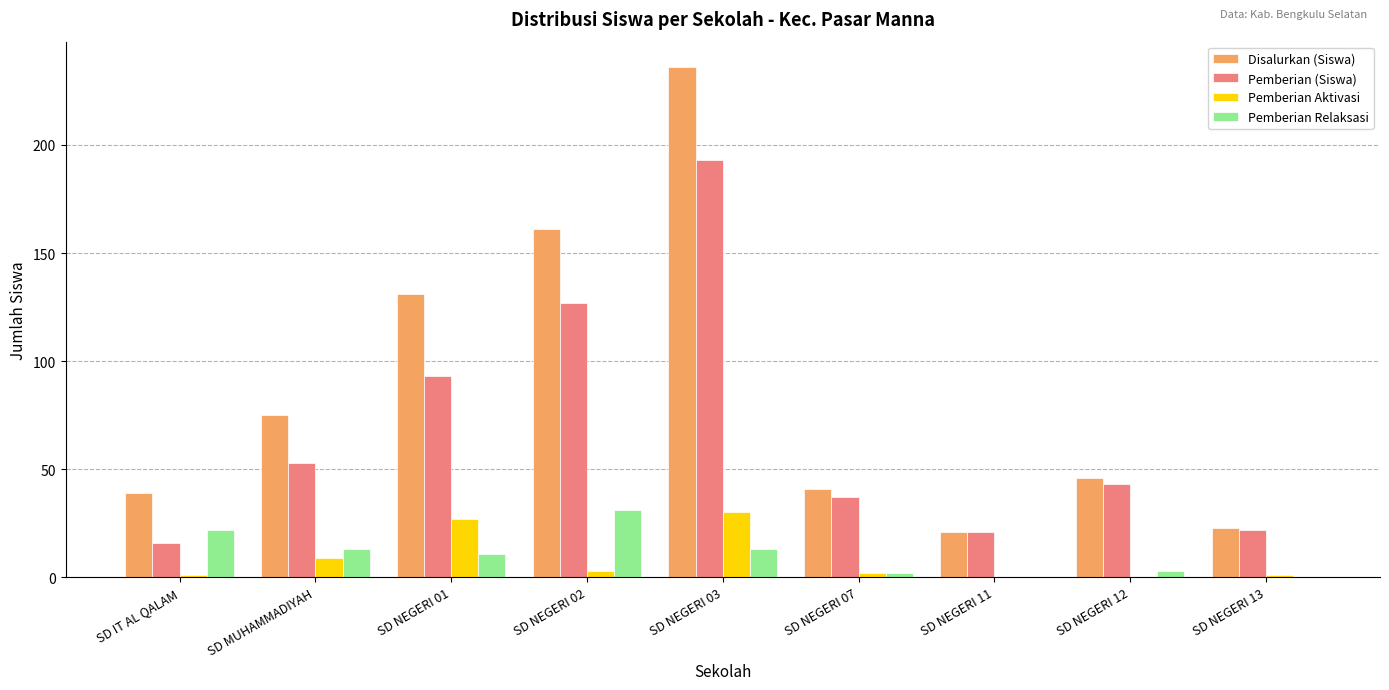

Between SD NEGERI 02 and SD NEGERI 12, which series saw the biggest shift?

Disalurkan (Siswa)